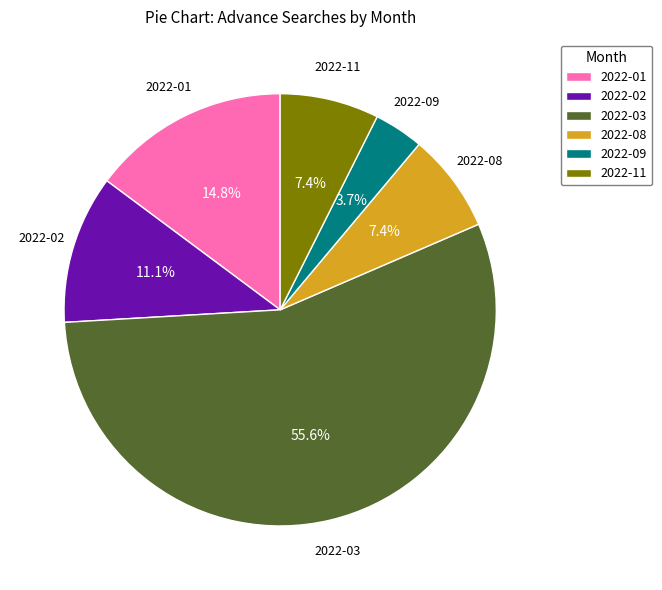

Between 2022-08 and 2022-01, which is larger?

2022-01